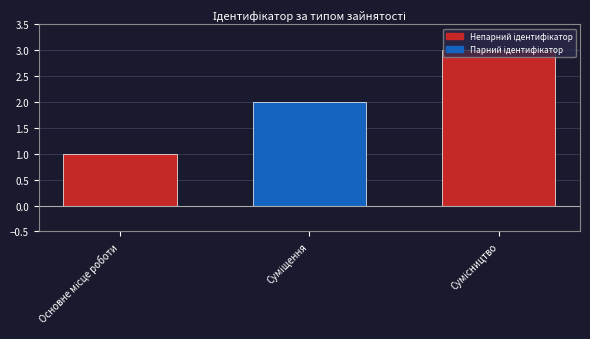

Count the number of data series in this chart.

1